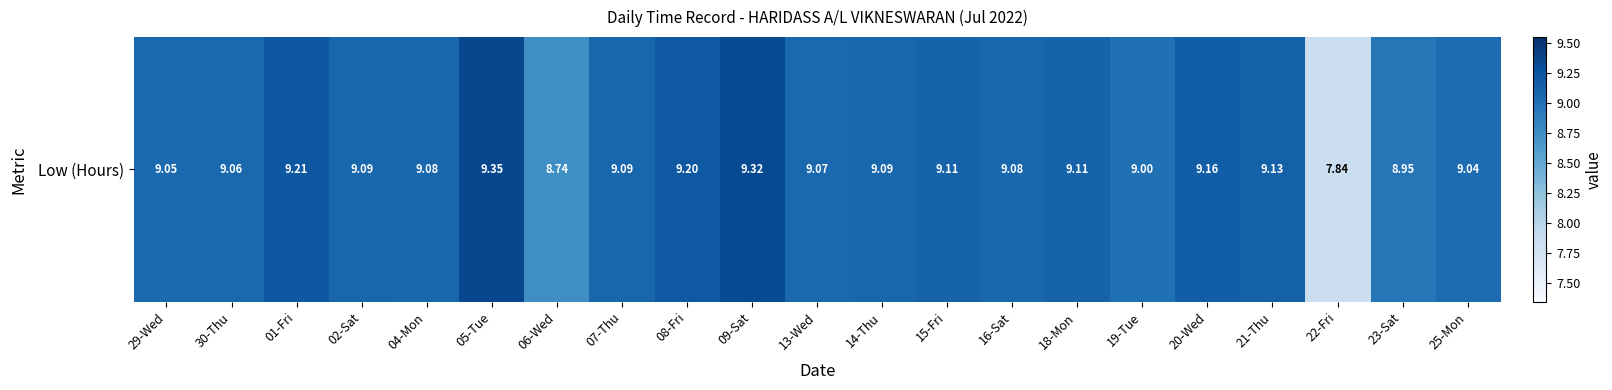

True or false: the data shows 9.1 at 04-Mon.

True